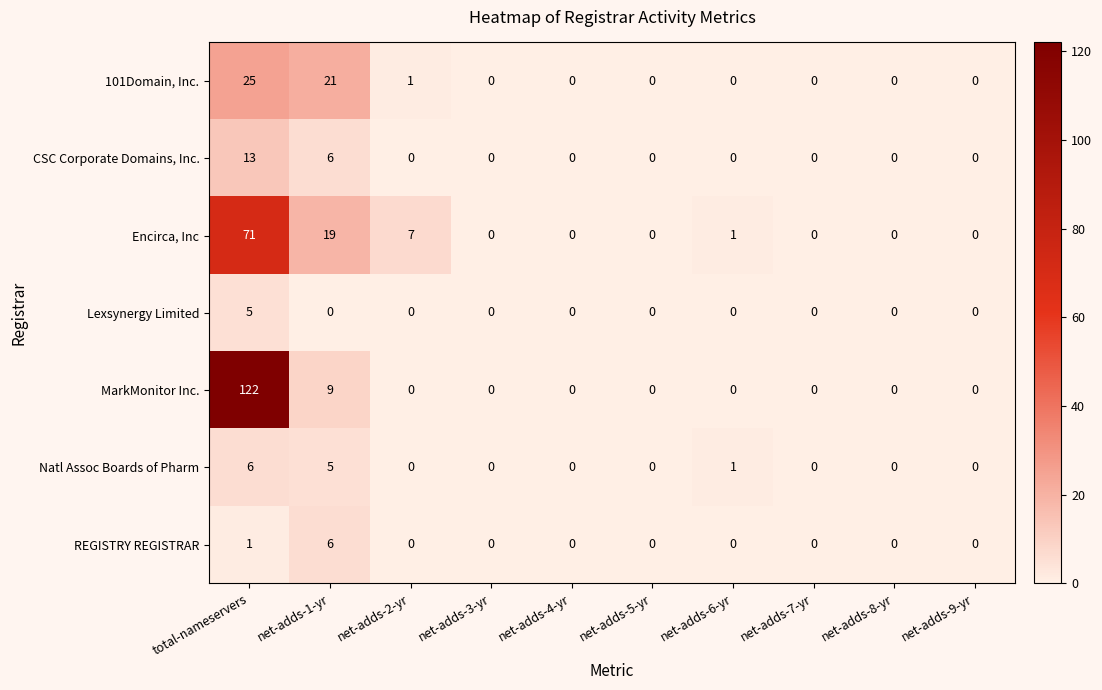

The Lexsynergy Limited series shows 0 at net-adds-4-yr. True or false?

True